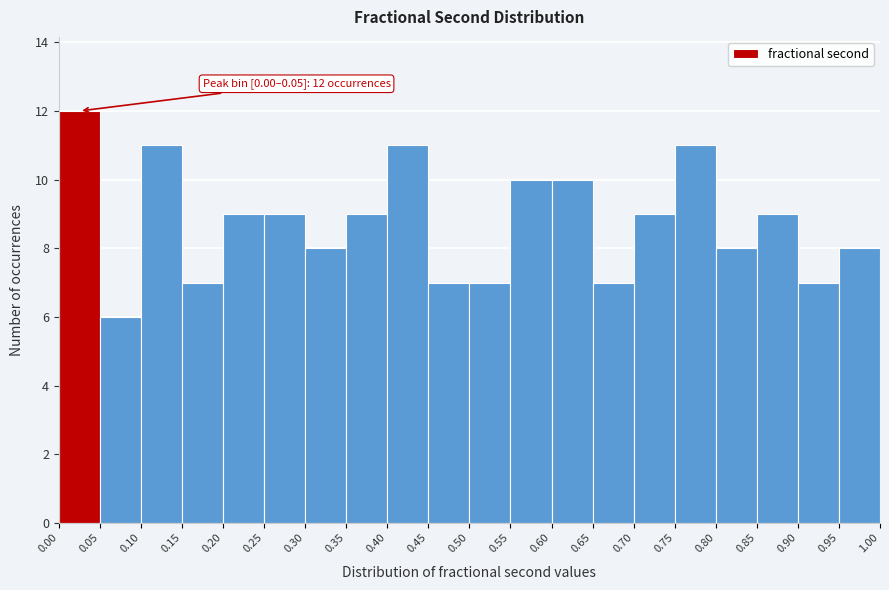

Which range on the x-axis has the tallest bar?

0.00 to 0.05